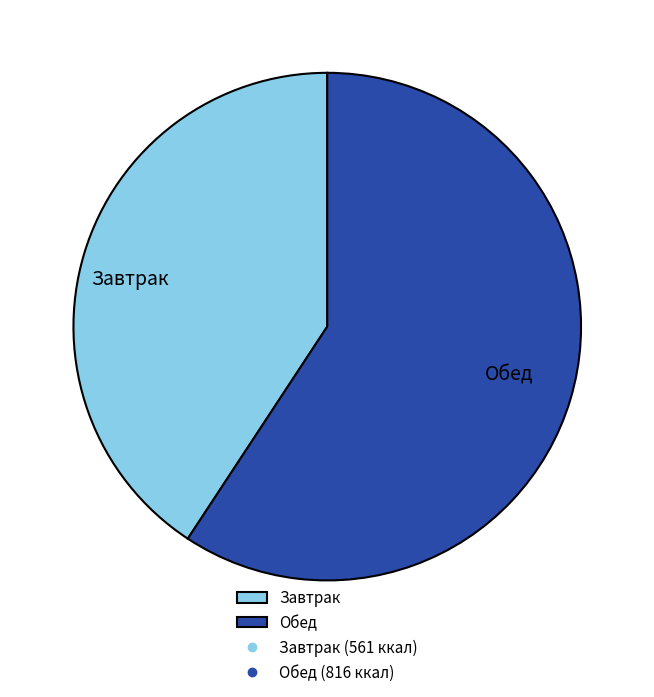

Combined, do Завтрак and Обед account for over 50%?

Yes